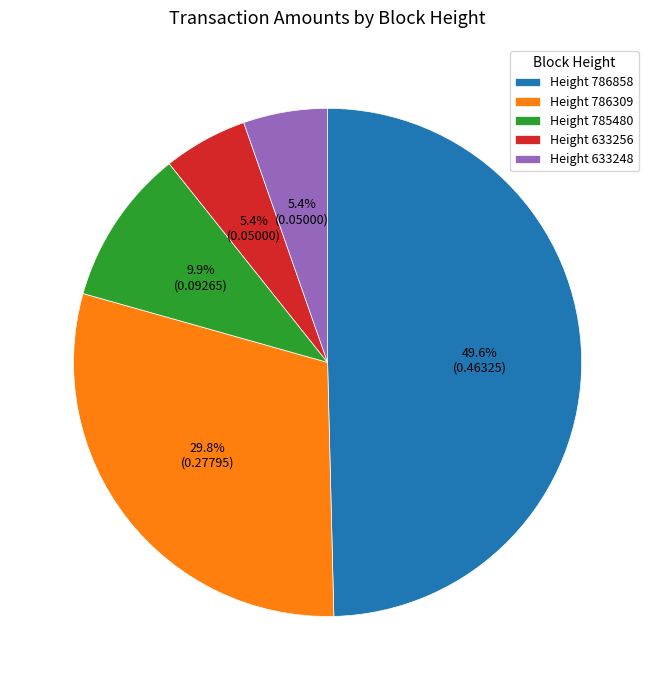

Is Height 633248 the majority of the pie?

No